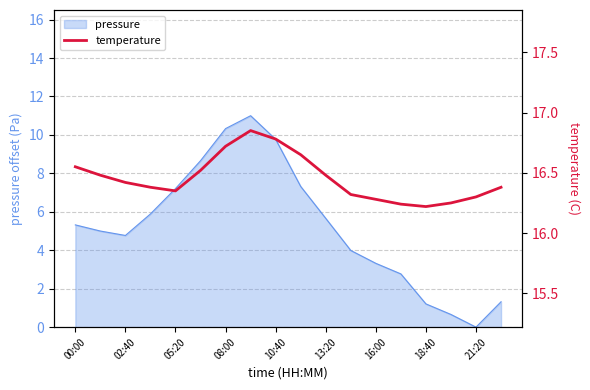

True or false: the data shows 6.3 at 15.

False